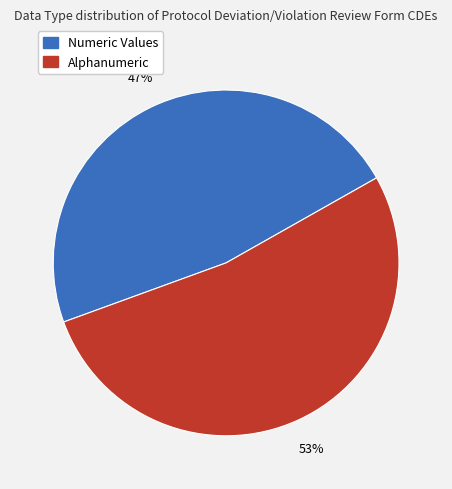

To the nearest percent, what is the average slice percentage?

50%